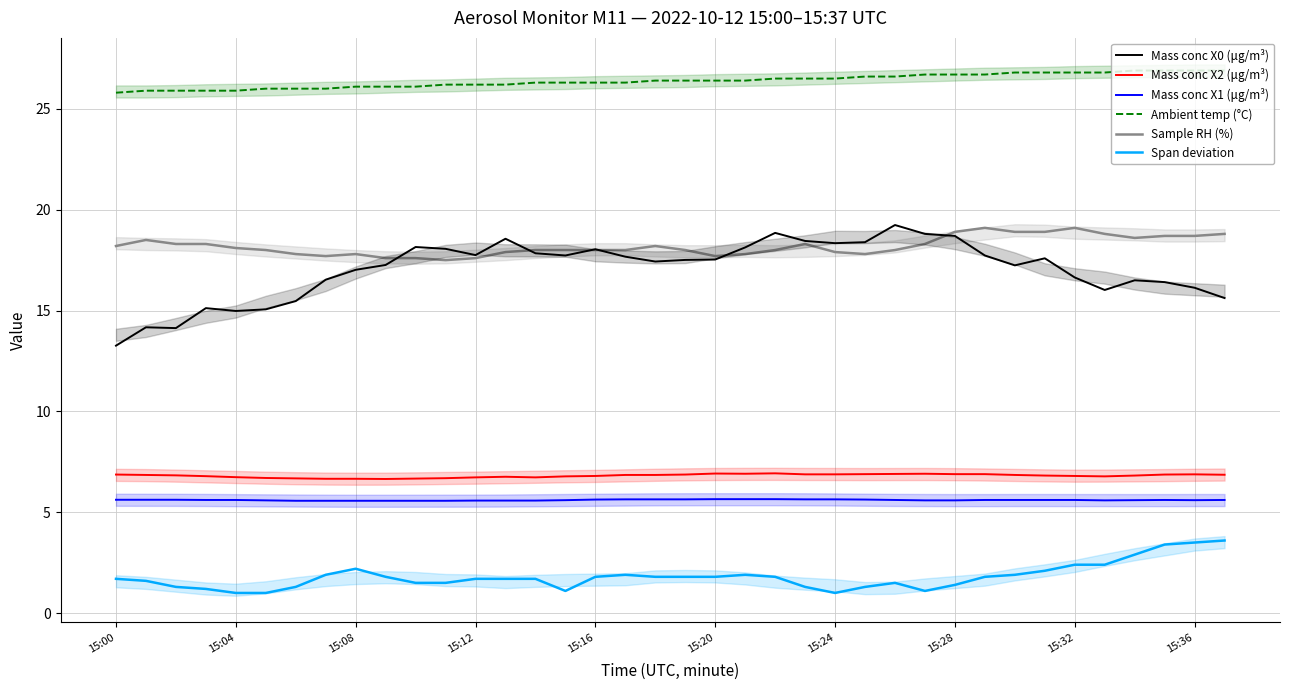

What is the lowest value of the Mass conc X0 (μg/m³) series?

13.3